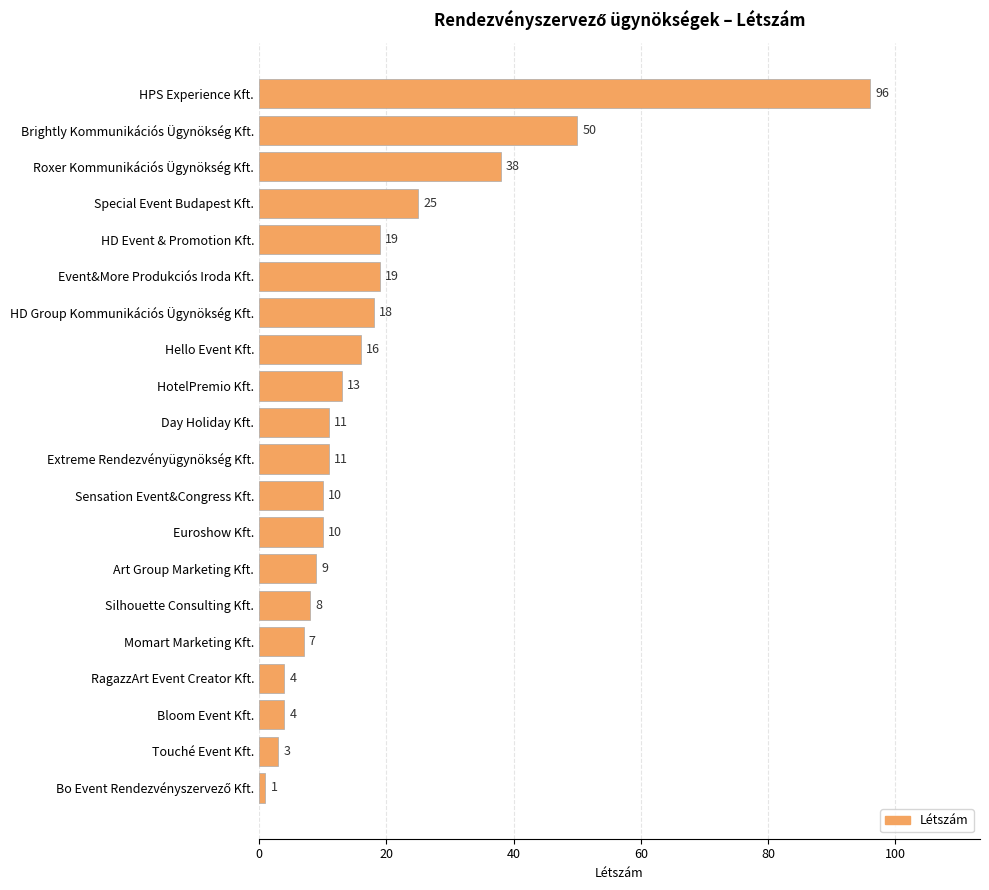

Does the chart contain any negative values?

No